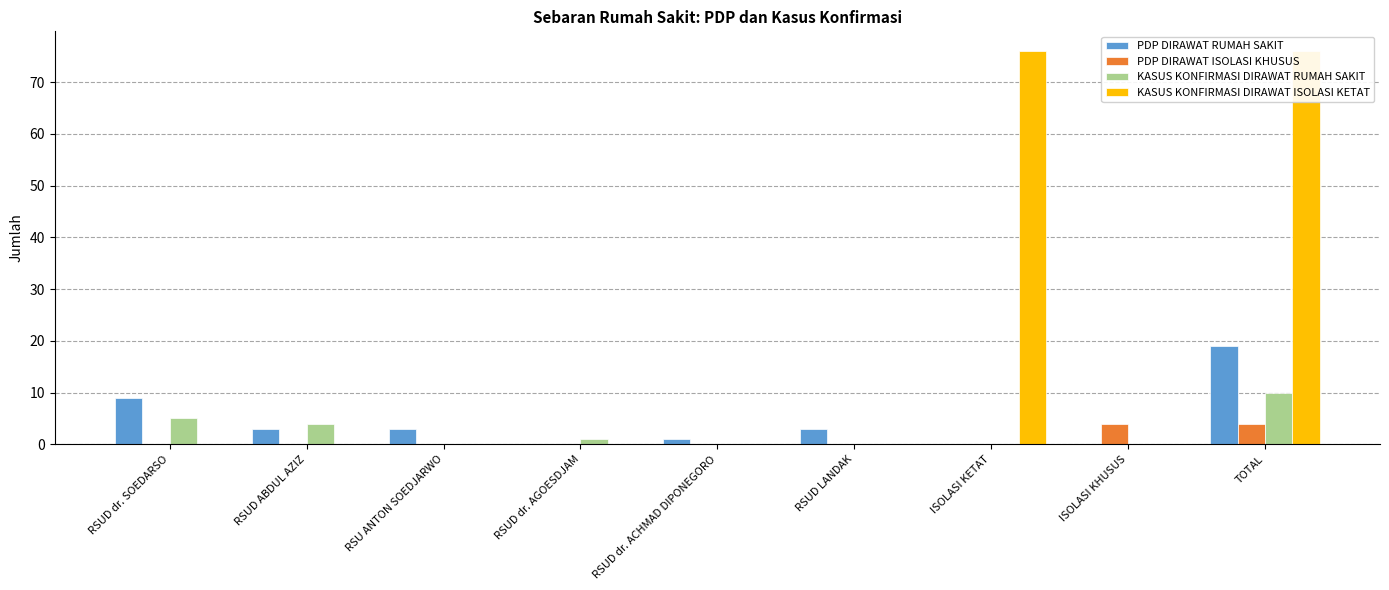

True or false: KASUS KONFIRMASI DIRAWAT RUMAH SAKIT has a value of 0 at ISOLASI KHUSUS.

True